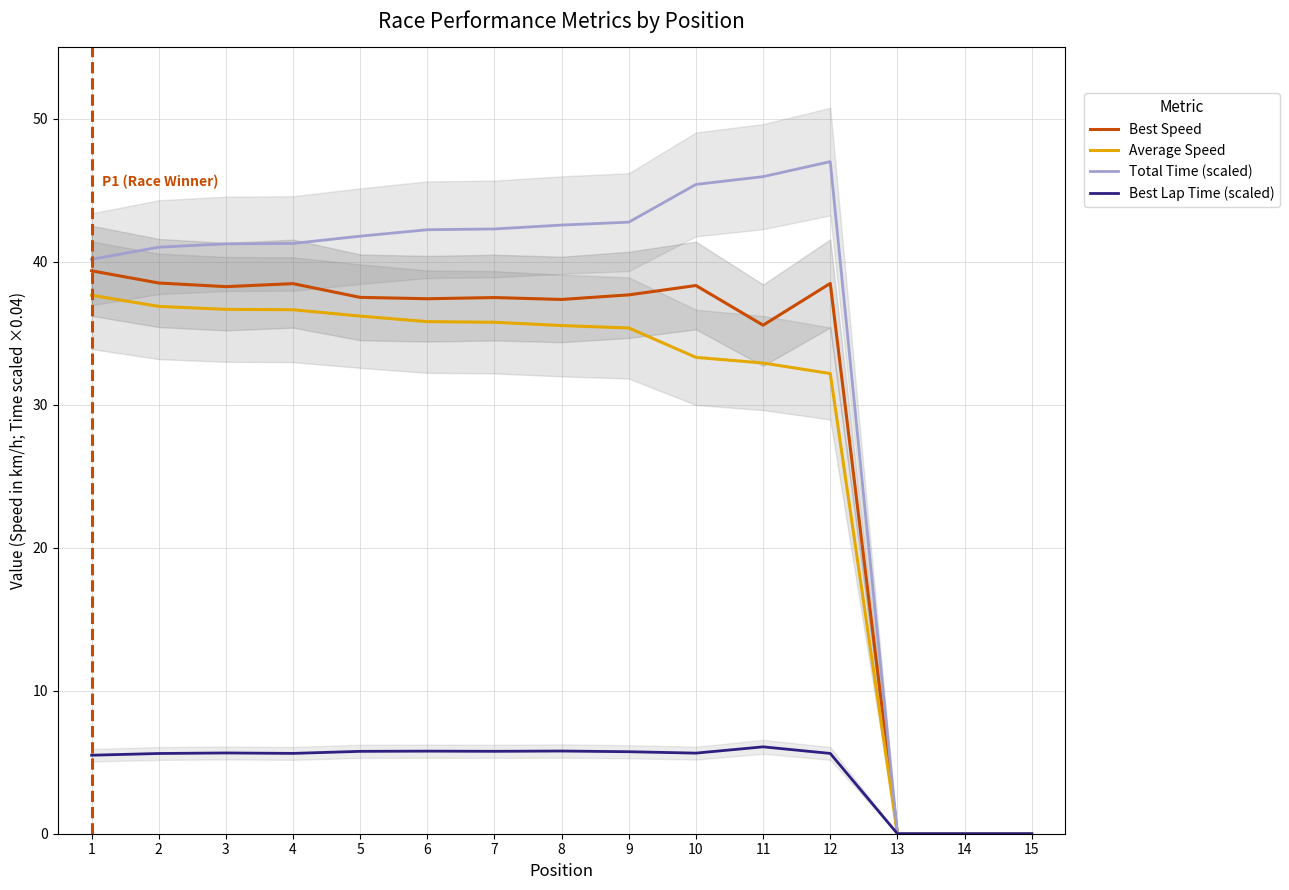

How many lines are shown in the chart?

4